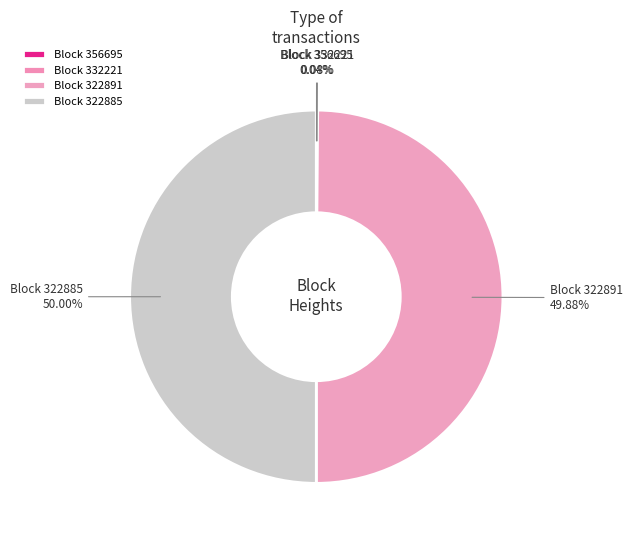

Is the sum of Block 322885 and Block 322891 greater than half?

Yes